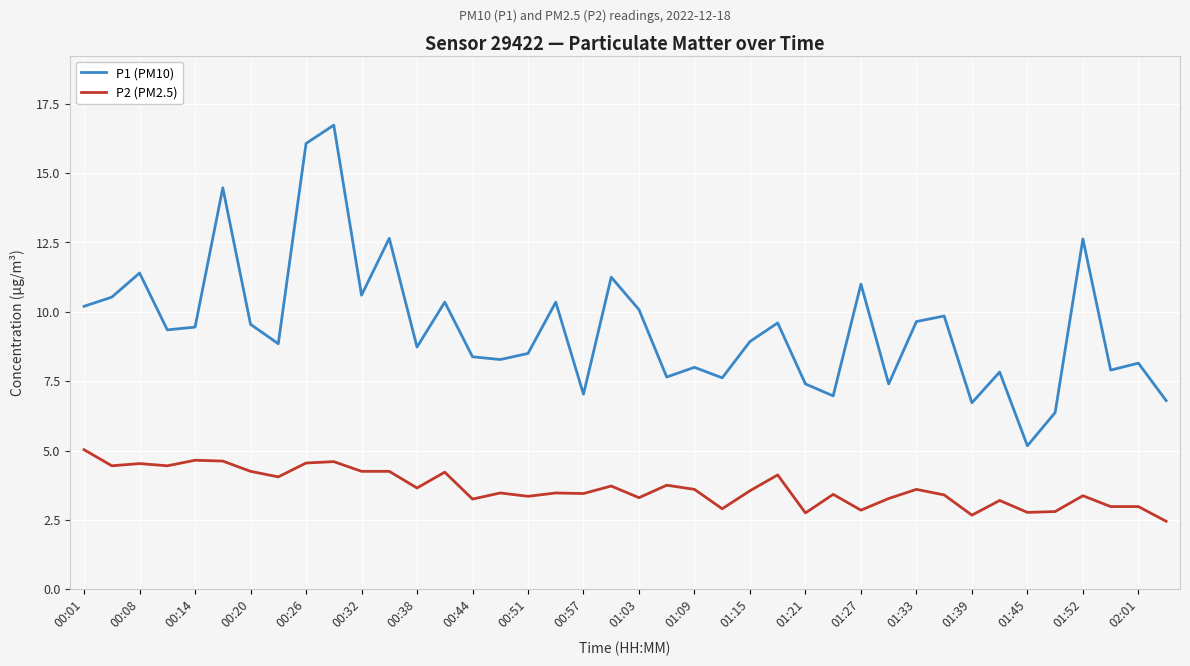

True or false: P1 (PM10) has more than 1 interior local peaks.

True